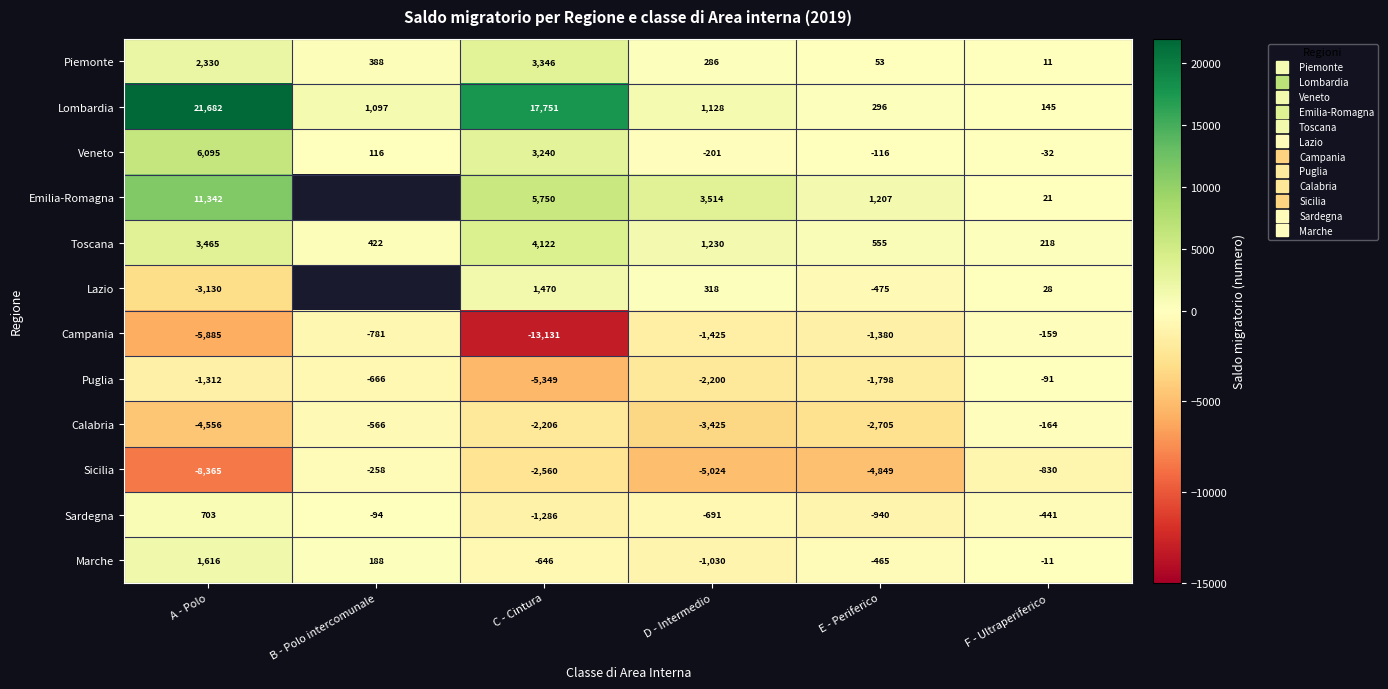

The value of Lombardia at D - Intermedio is 1128.0. True or false?

True